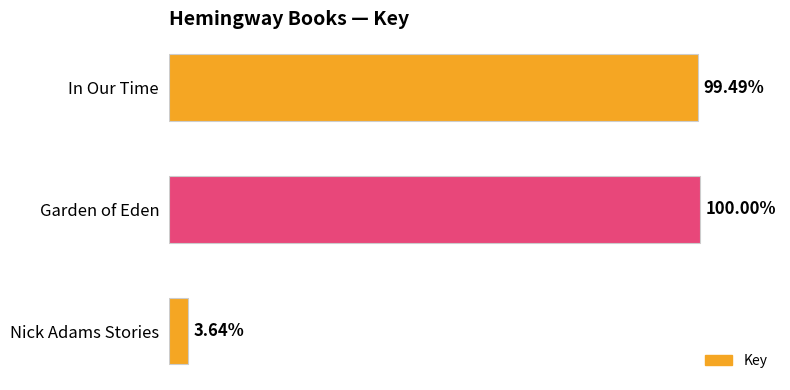

Does the chart contain any negative values?

No